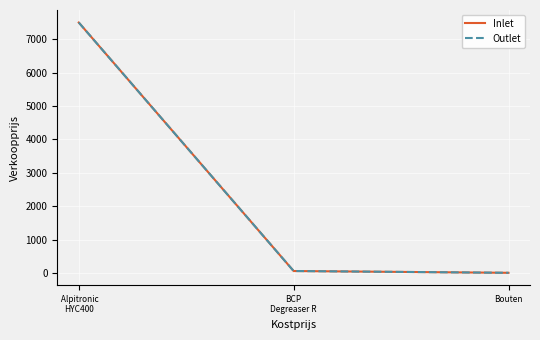

List the labels in order of Outlet value, smallest first.

Bouten, BCP
Degreaser R,  Alpitronic
HYC400